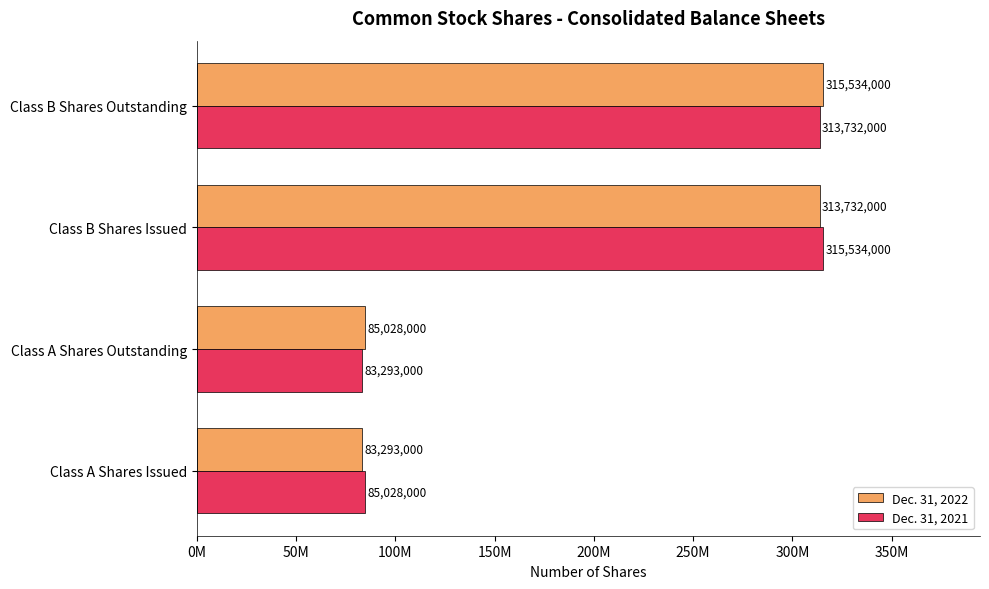

What position from the left is Class B Shares Outstanding?

4